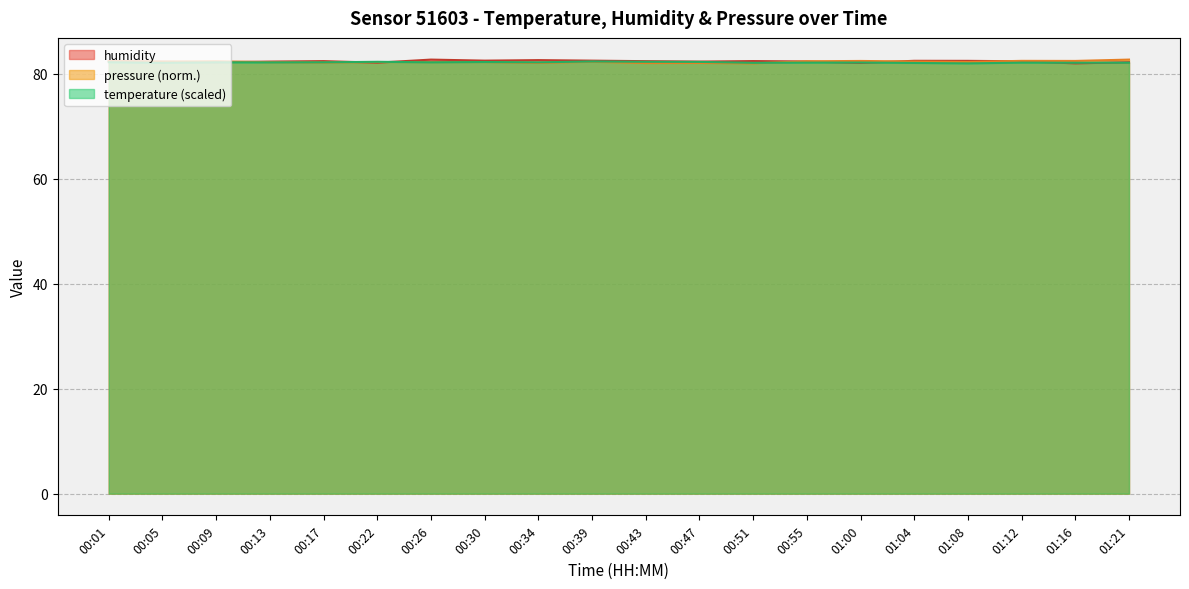

What is the label of the 8th point from the right?

00:51